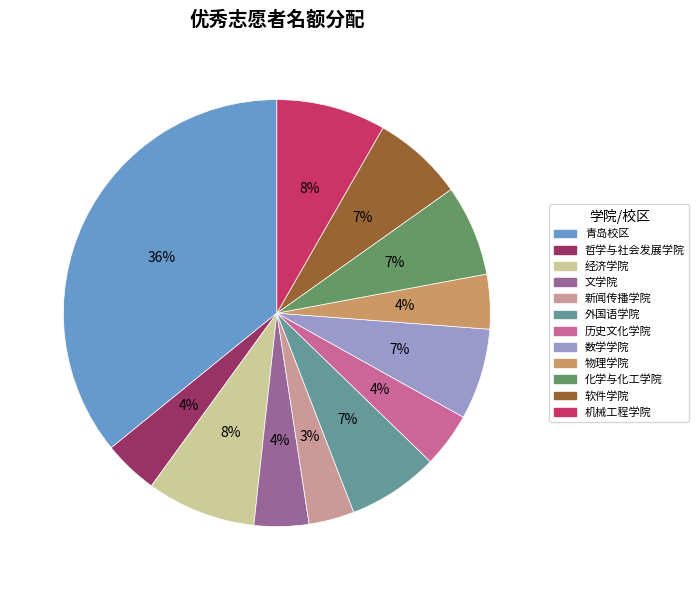

Is there any slice that represents more than half of the pie?

No